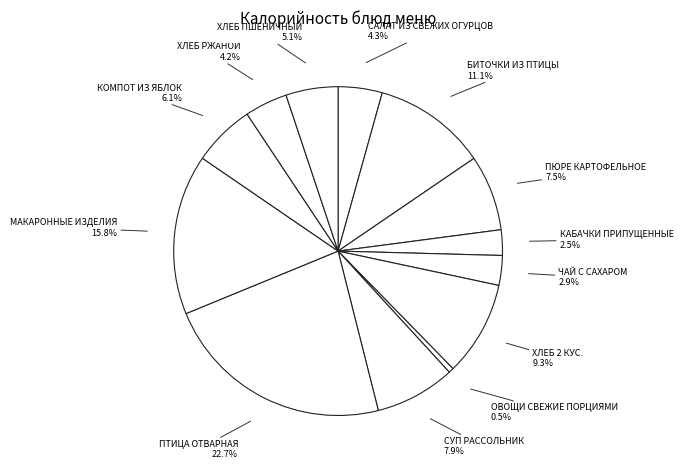

Is it true that СУП РАССОЛЬНИК is 8% of the pie?

True